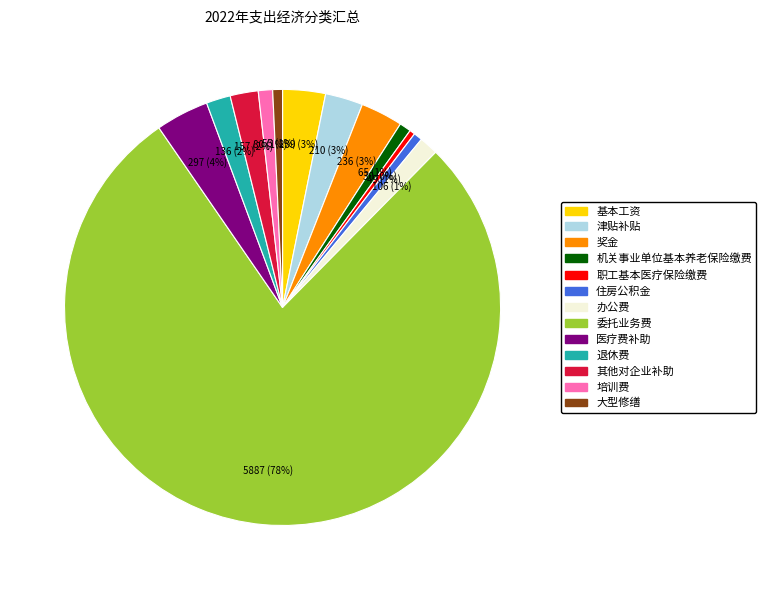

How many slices are in this pie chart?

13